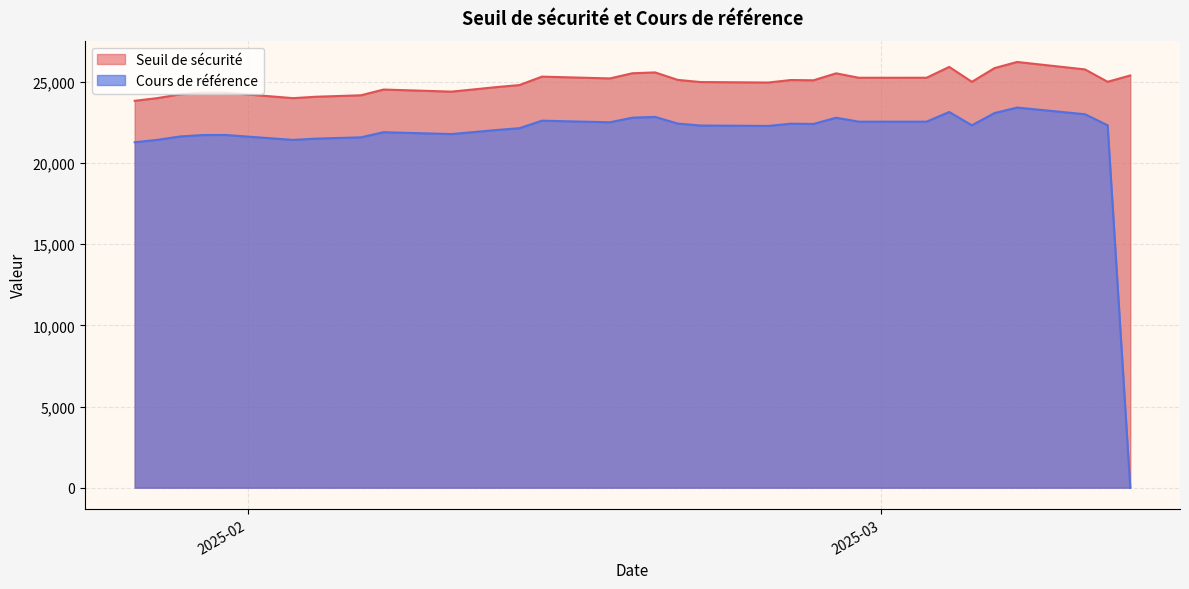

At which category does the chart reach its peak across all series?

2025-03-07